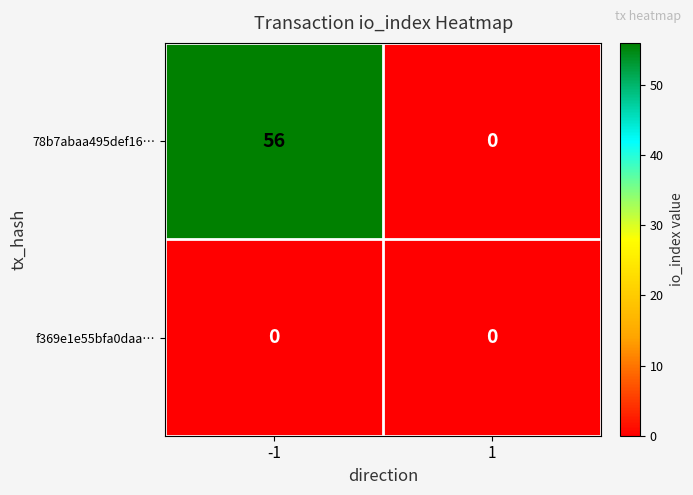

What is the difference between the highest and lowest values at -1?

56